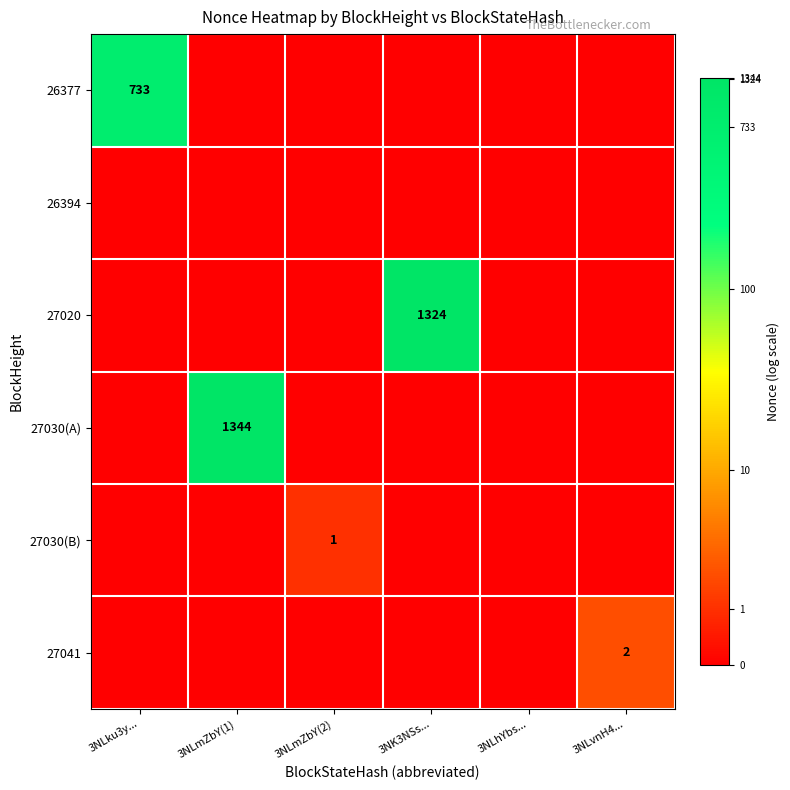

The 27020 series shows 474 at 3NK3NSs.... True or false?

False